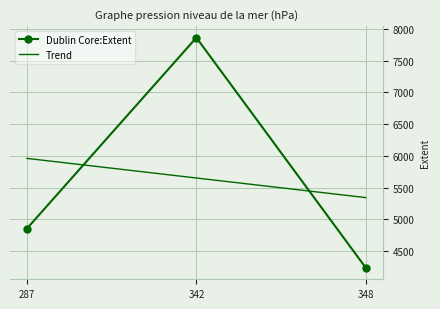

At which category does the chart reach its peak across all series?

342